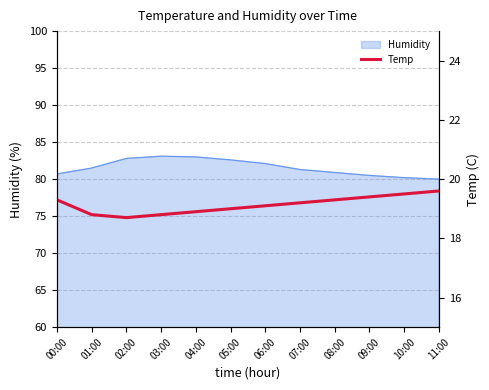

The Humidity series shows 52.0 at 04:00. True or false?

False